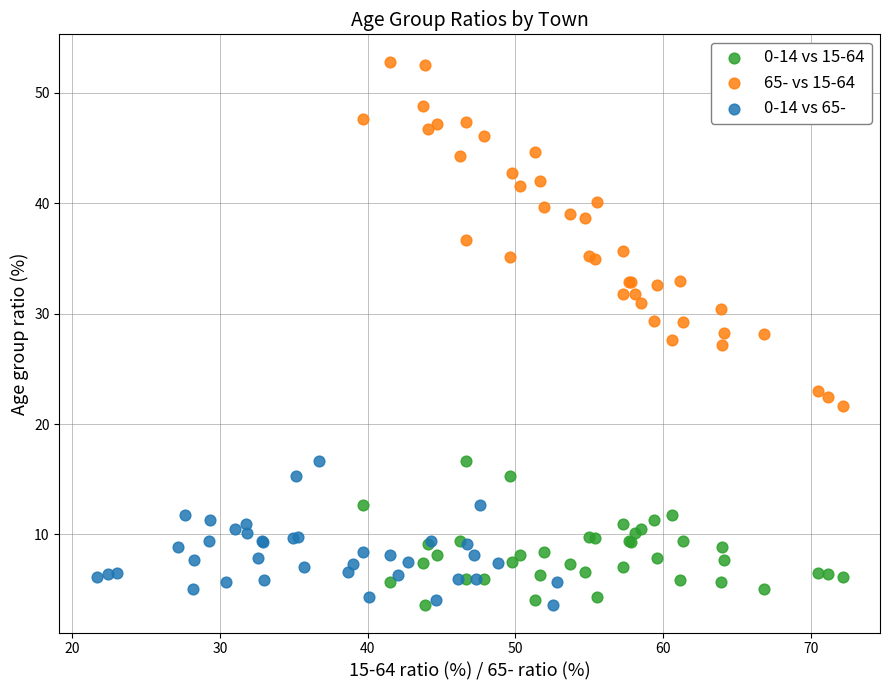

Which series has the largest Y range (max minus min)?

65- vs 15-64